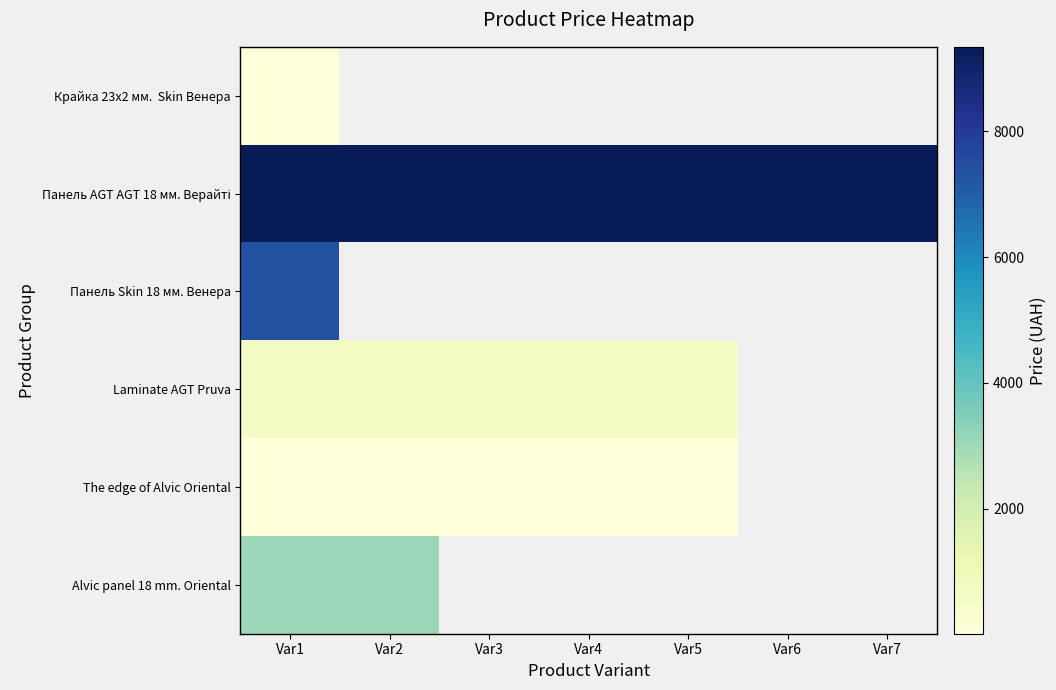

Which label corresponds to the smallest value in the chart?

Var2